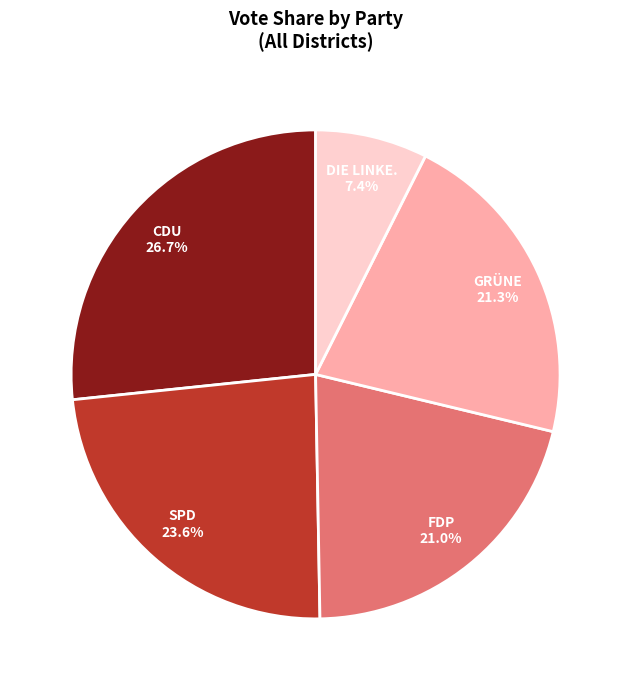

Which slice is the smallest?

DIE LINKE.